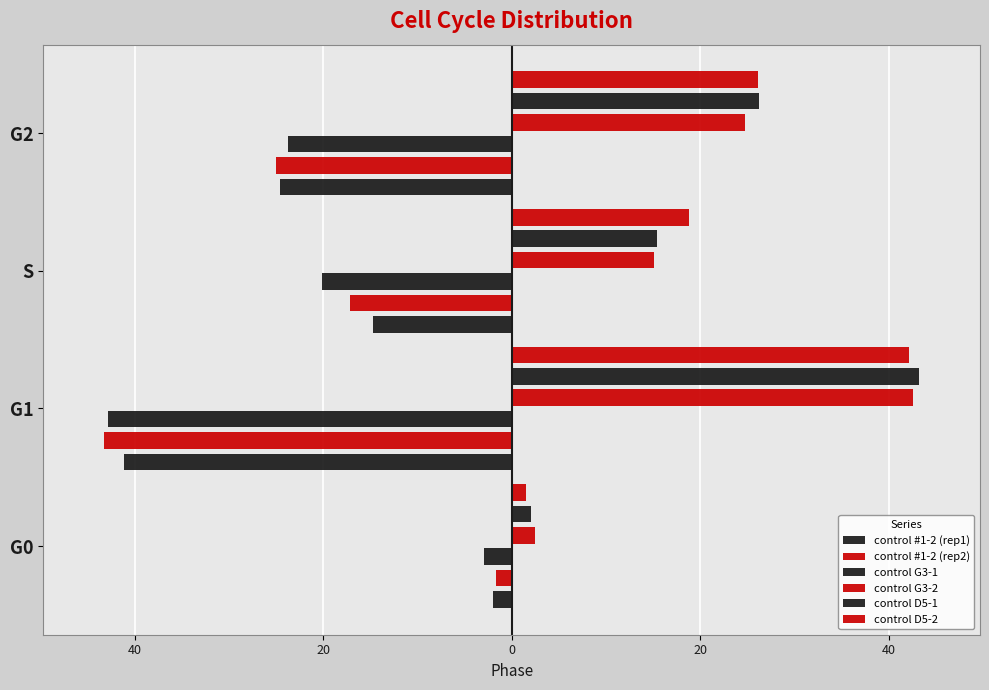

How many values in the control G3-1 series are below -20?

3